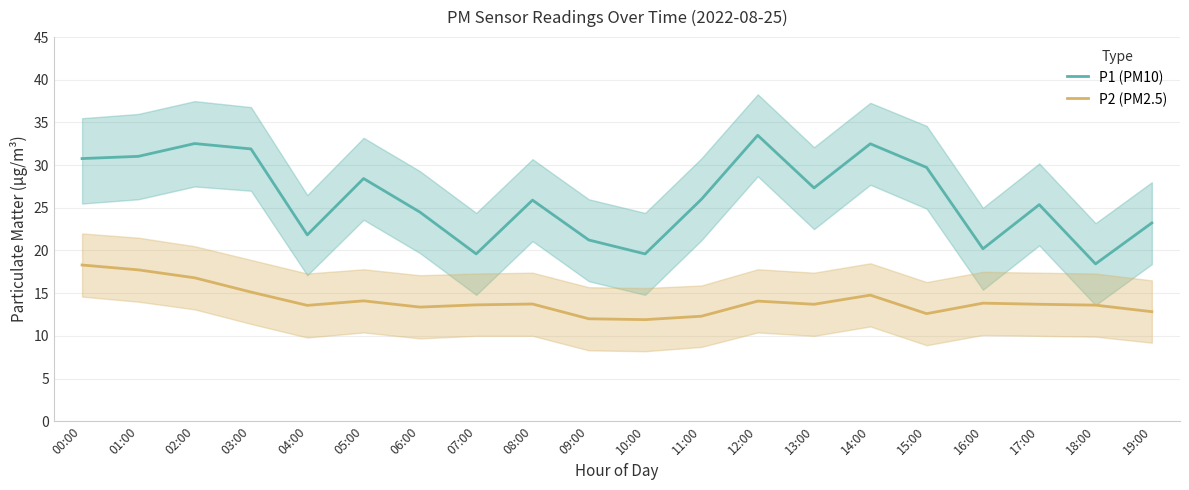

Is this an area chart (filled region under the line)?

No